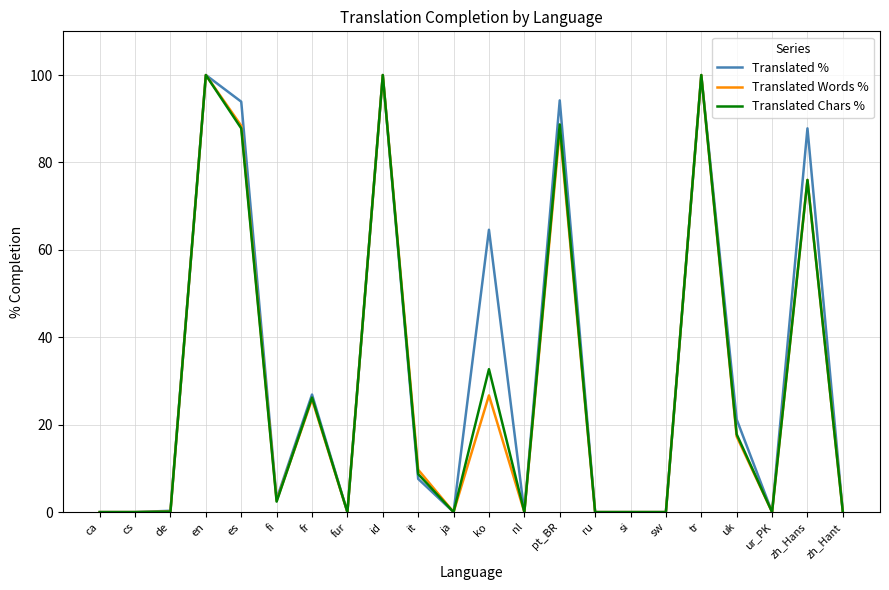

What value does the Translated % series have at zh_Hans?

87.8